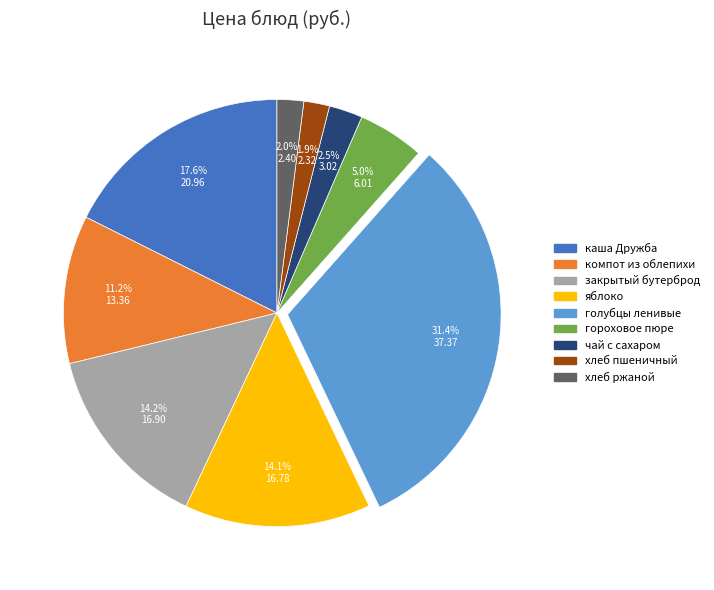

To the nearest percent, what percentage of the pie is хлеб пшеничный?

2%